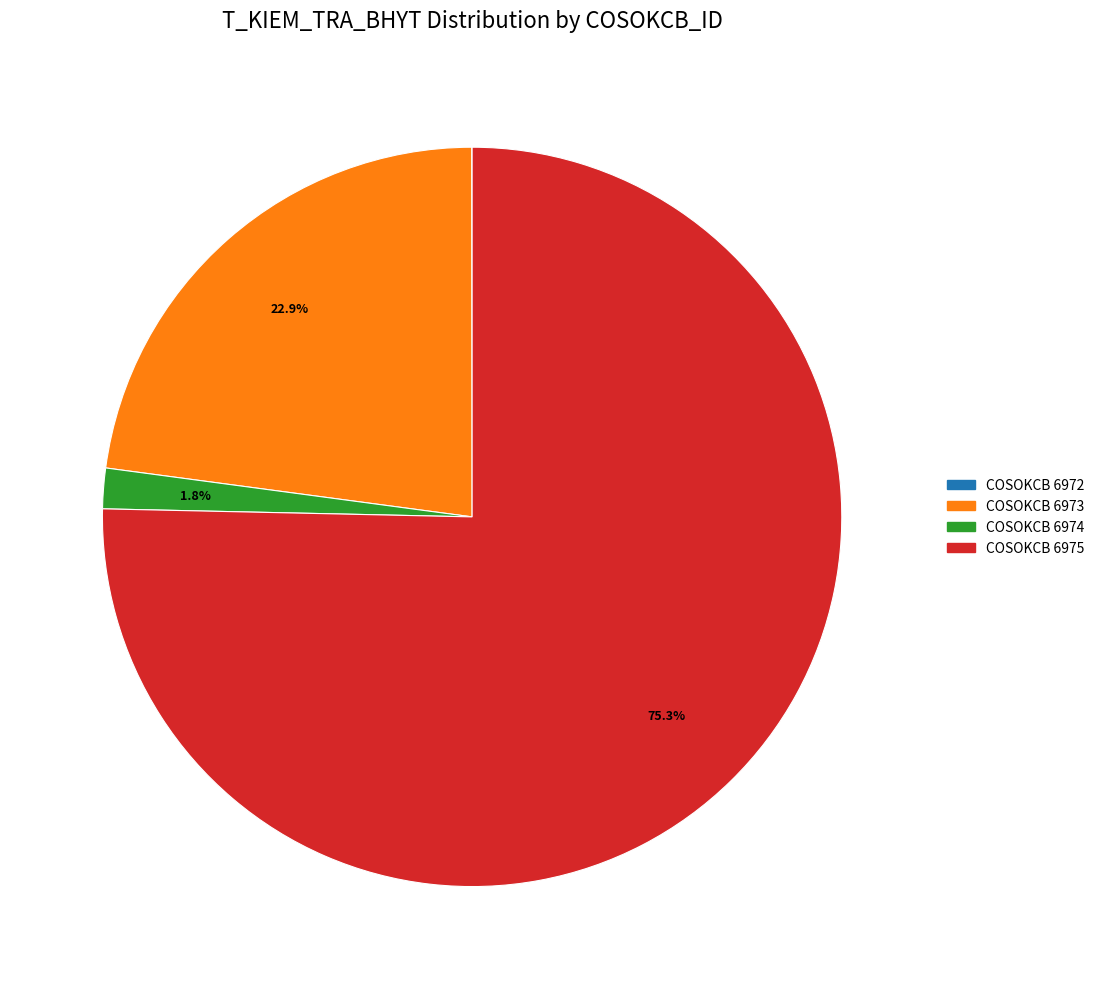

Approximately how many times larger is the value at COSOKCB 6973 compared to COSOKCB 6975?

0.3